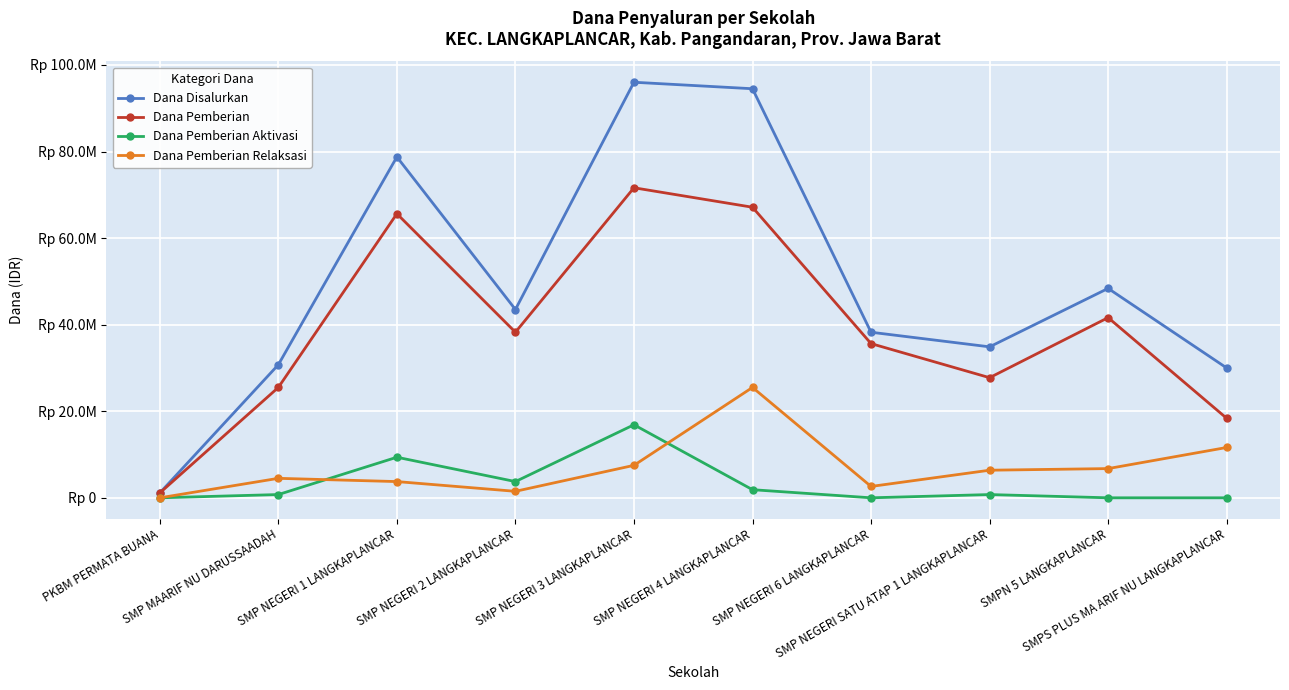

What is the highest value of the Dana Pemberian series?

71625000